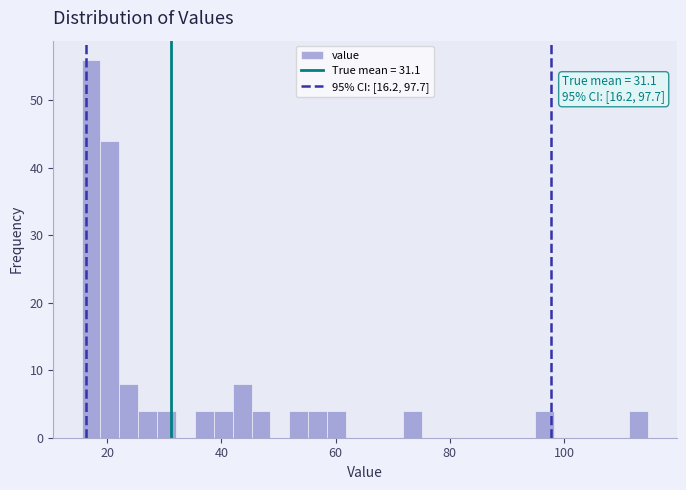

Read against the x-axis, roughly where is the centre of the tallest bar?

18